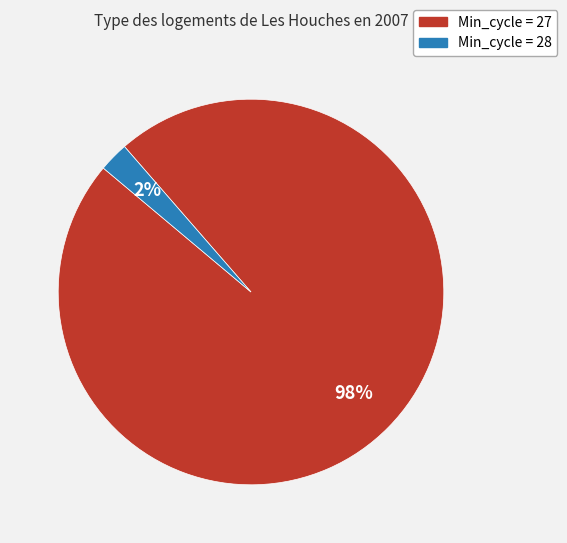

To the nearest percent, what is the average slice percentage?

50%